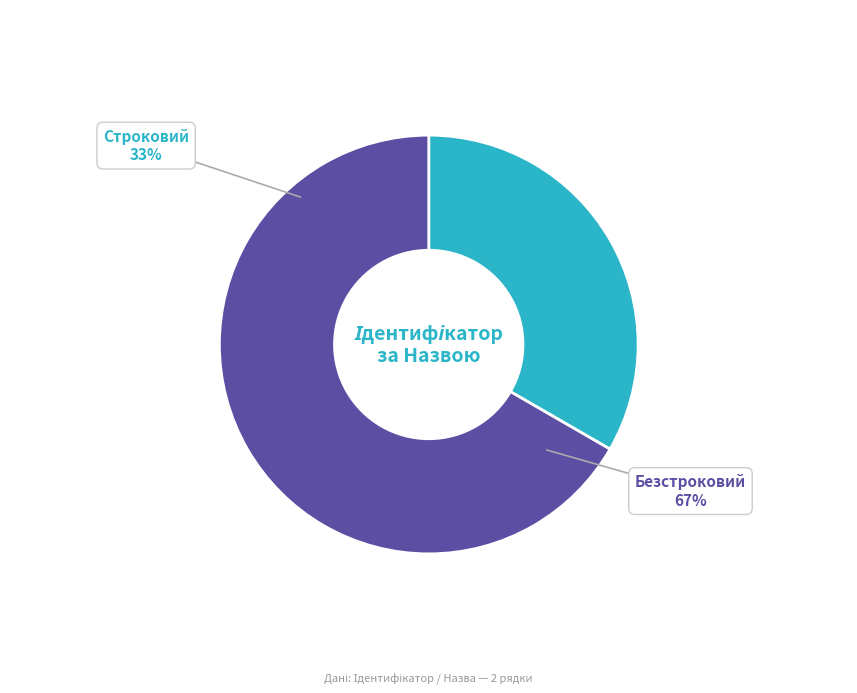

Count the number of slices in the pie.

2